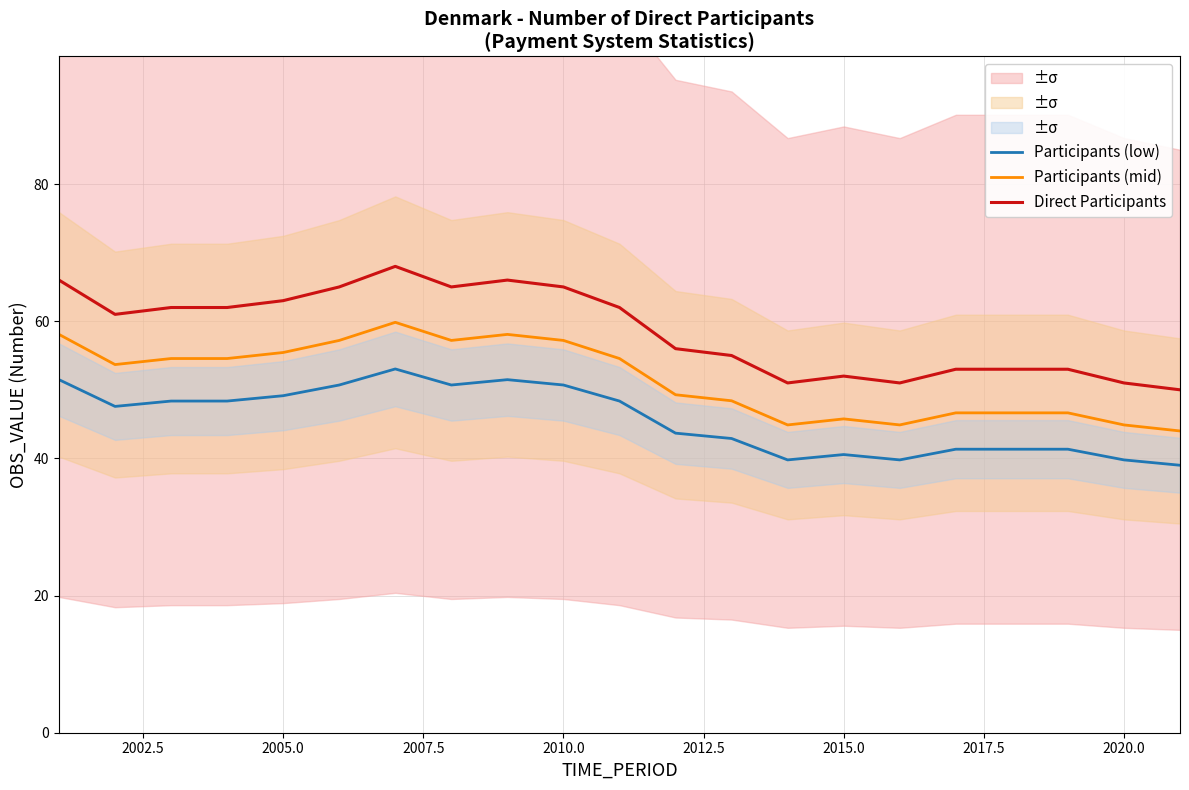

True or false: Participants (mid) and Direct Participants intersect in this chart.

False